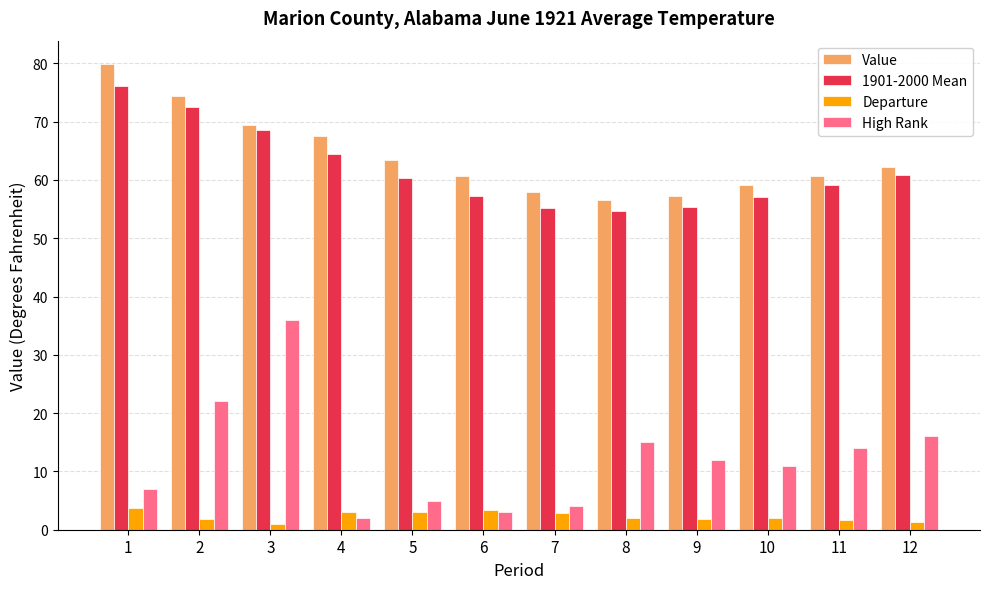

What are all the series names shown in the legend?

Value, 1901-2000 Mean, Departure, High Rank